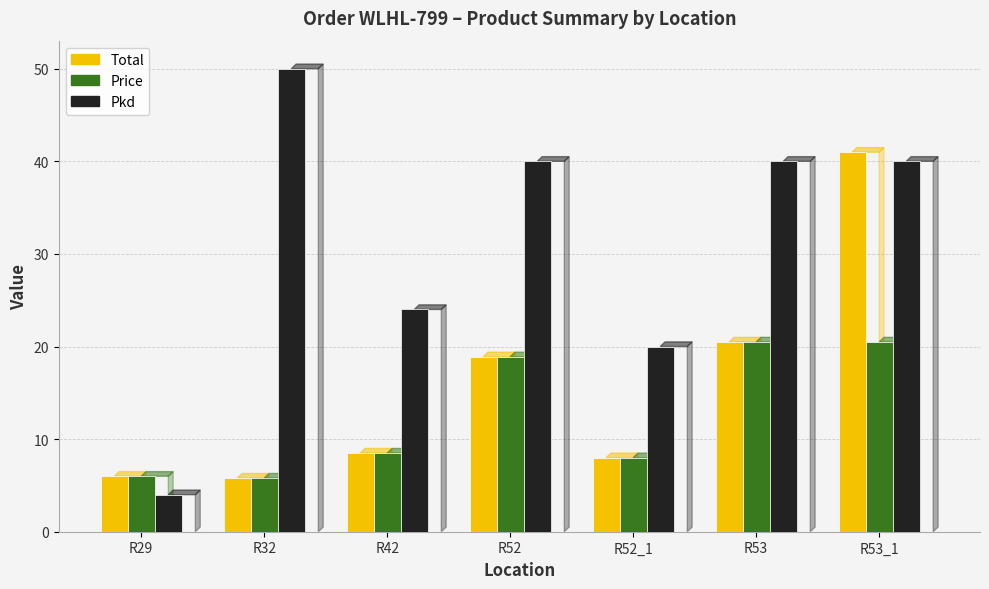

Which label corresponds to the smallest value in the chart?

R29